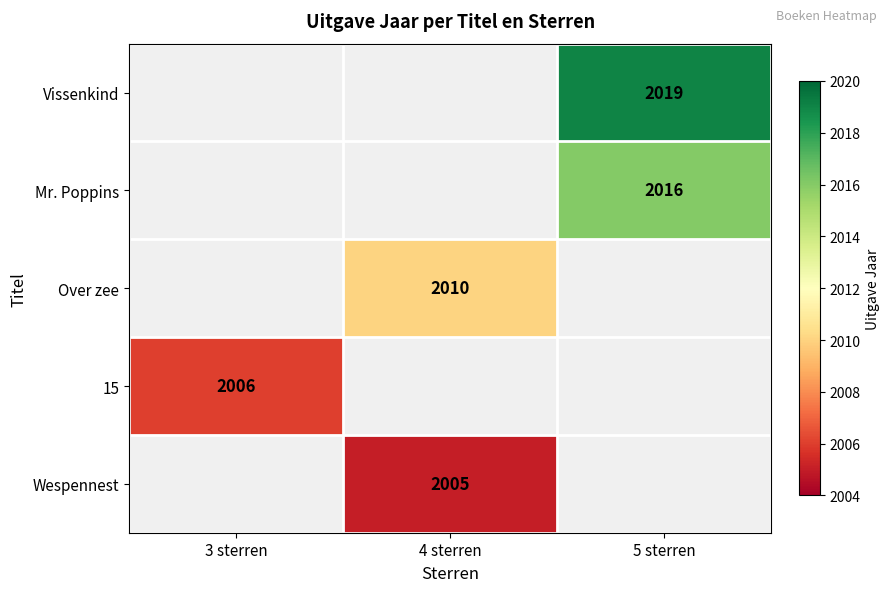

The Over zee series shows 2010 at 4 sterren. True or false?

True